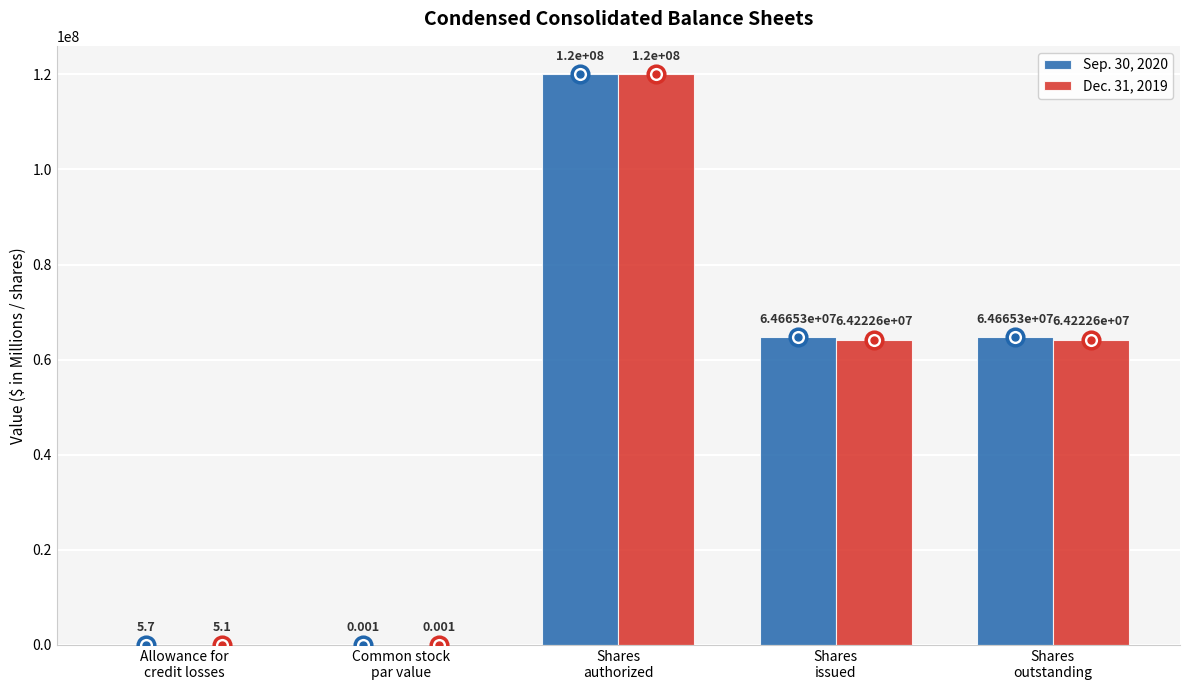

What is the sum of all Dec. 31, 2019 values?

248445211.1